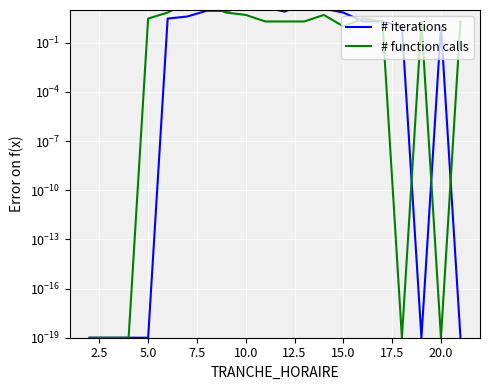

What is the spread (max minus min) of values at 15.0?

6.0